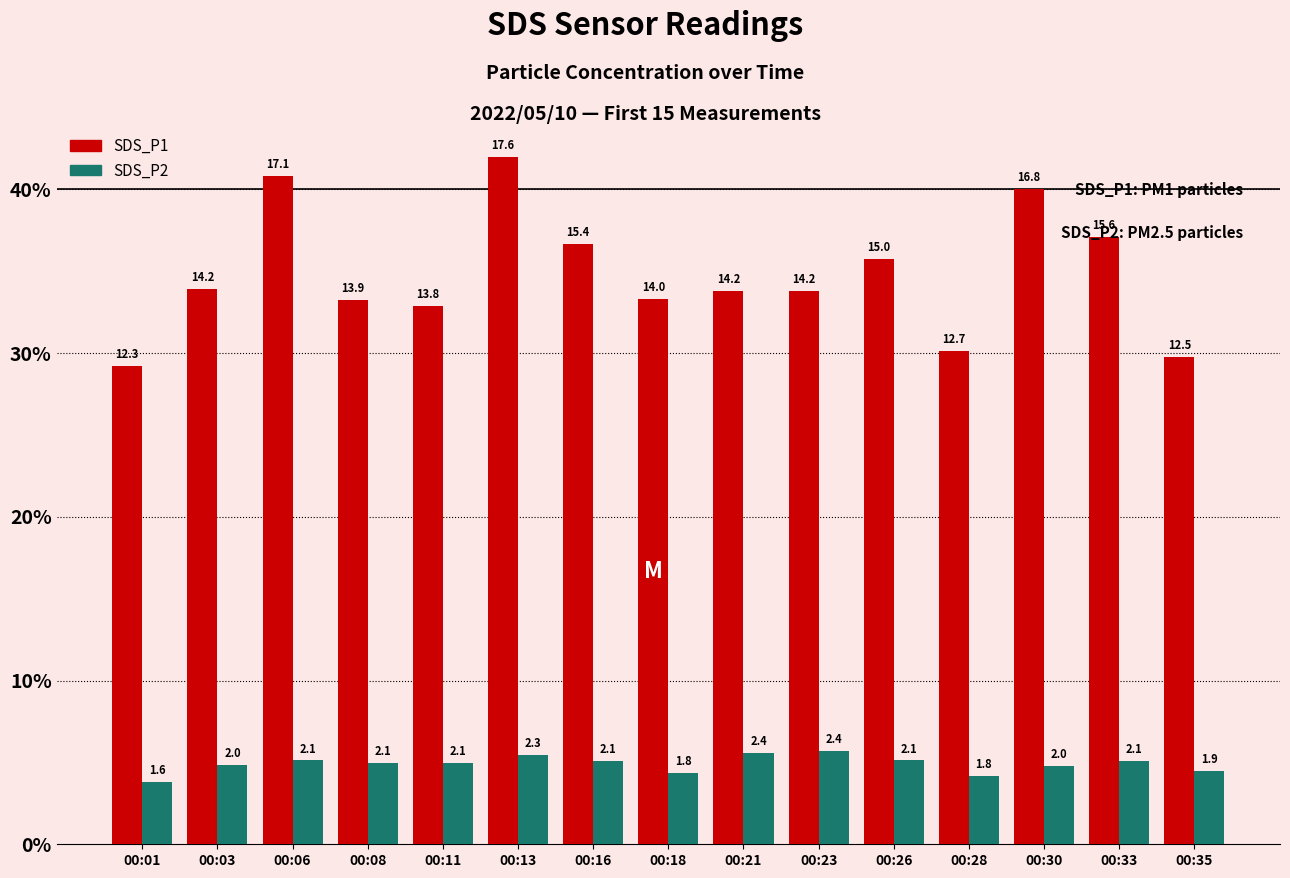

What is the difference between the second highest and second lowest values in the SDS_P2 series?

1.4